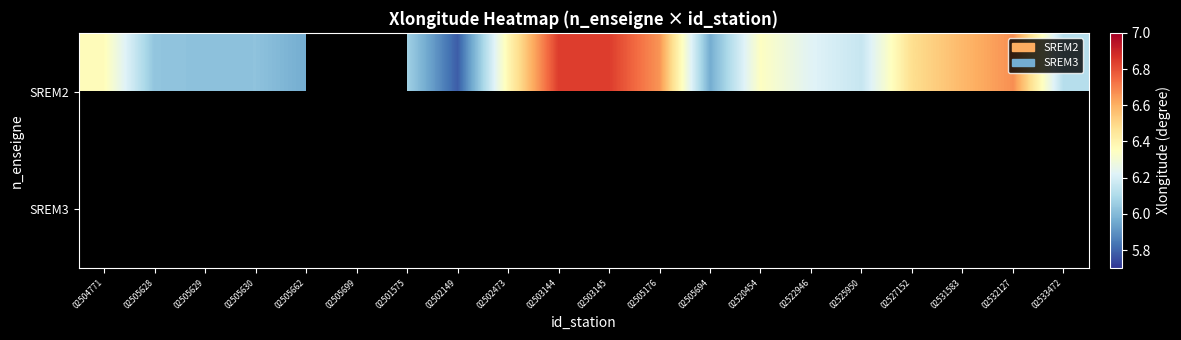

Count the number of data series in this chart.

2